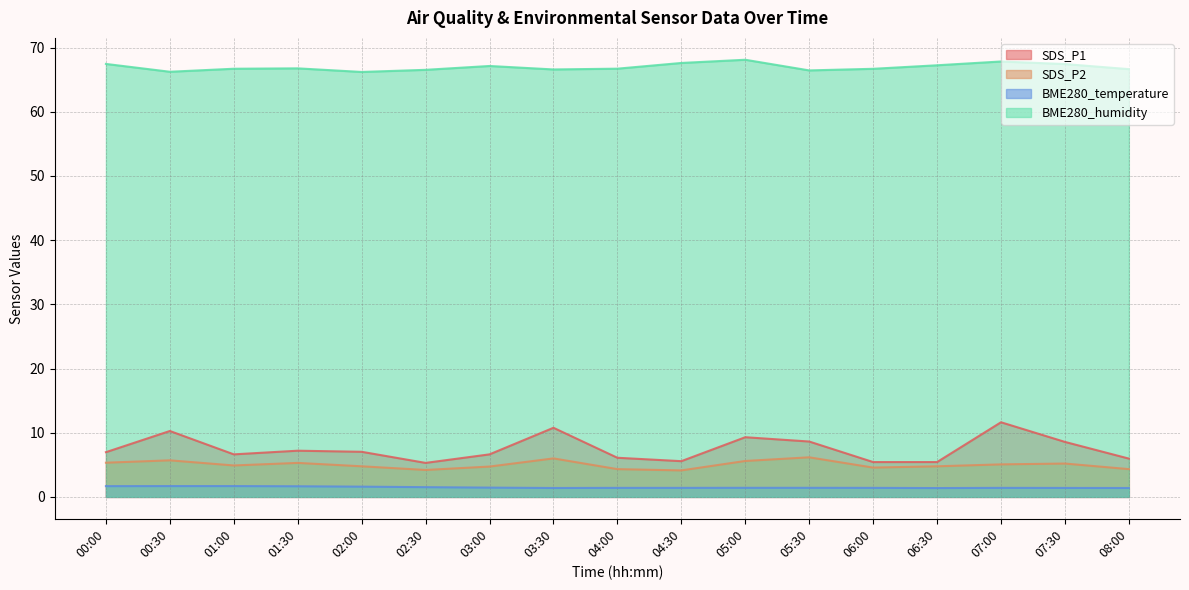

True or false: SDS_P2 and BME280_temperature intersect in this chart.

False